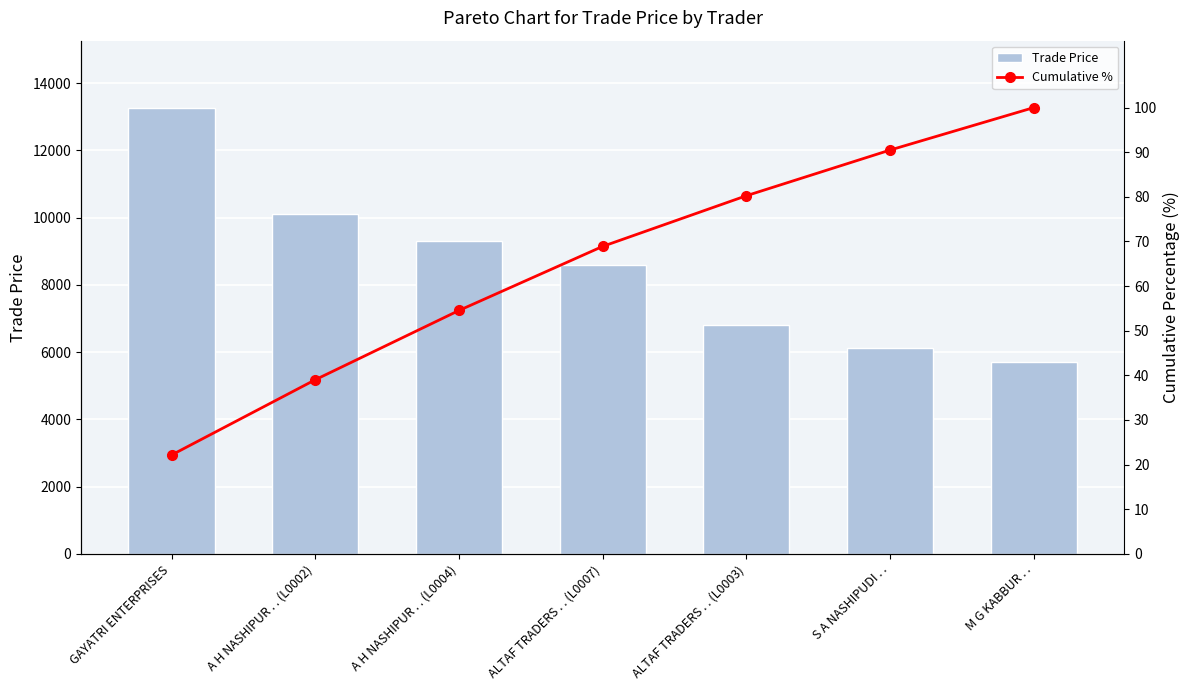

At which label does Trade Price reach its minimum?

M G KABBUR . .